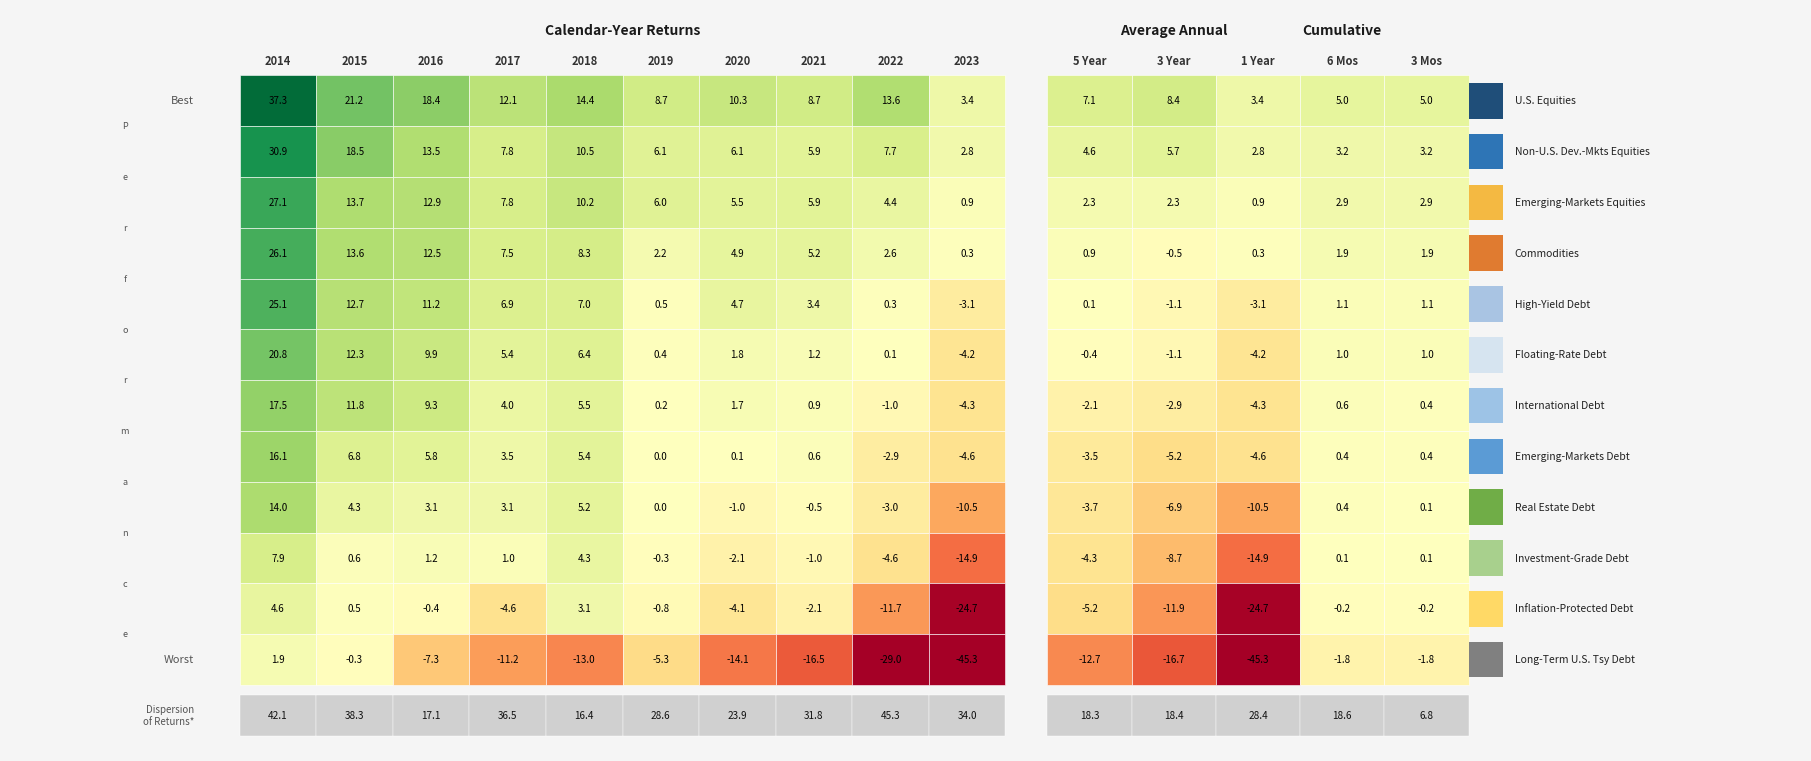

What is the approximate value of Emerging-Markets Equities at 3?

4.0